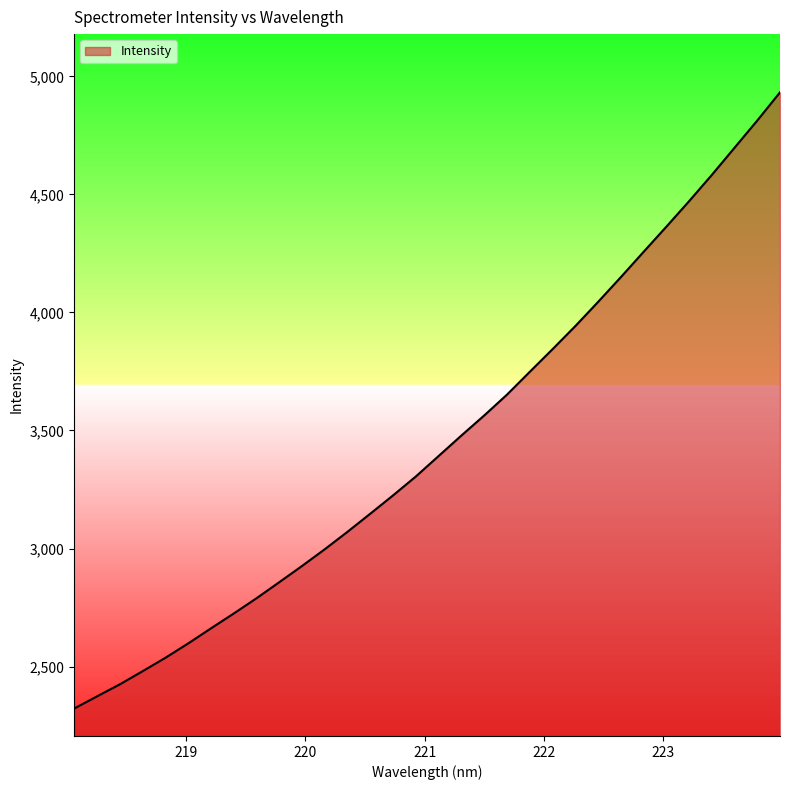

What is the smallest value displayed?

2322.2